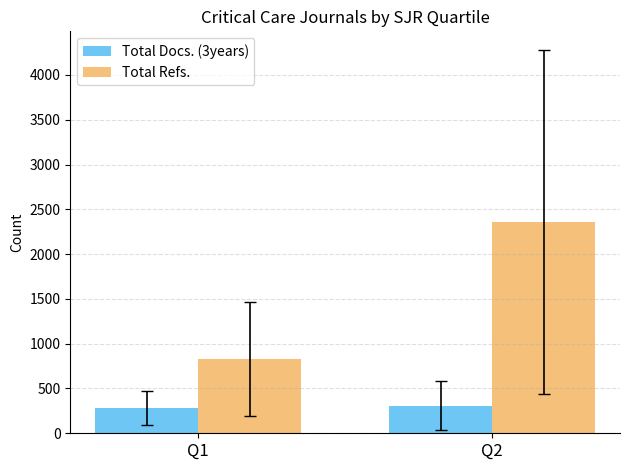

Which series has the largest range (max minus min)?

Total Refs.